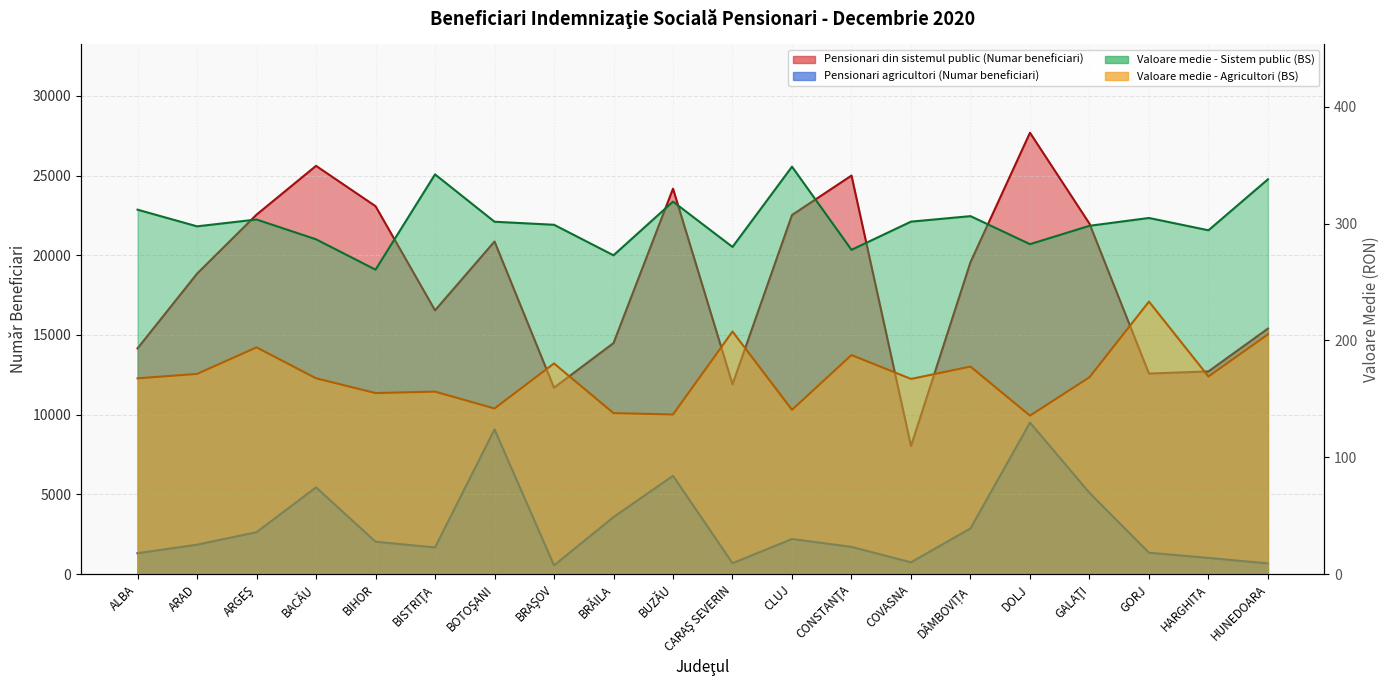

Which series has the largest total across all categories?

Pensionari din sistemul public (Numar beneficiari)